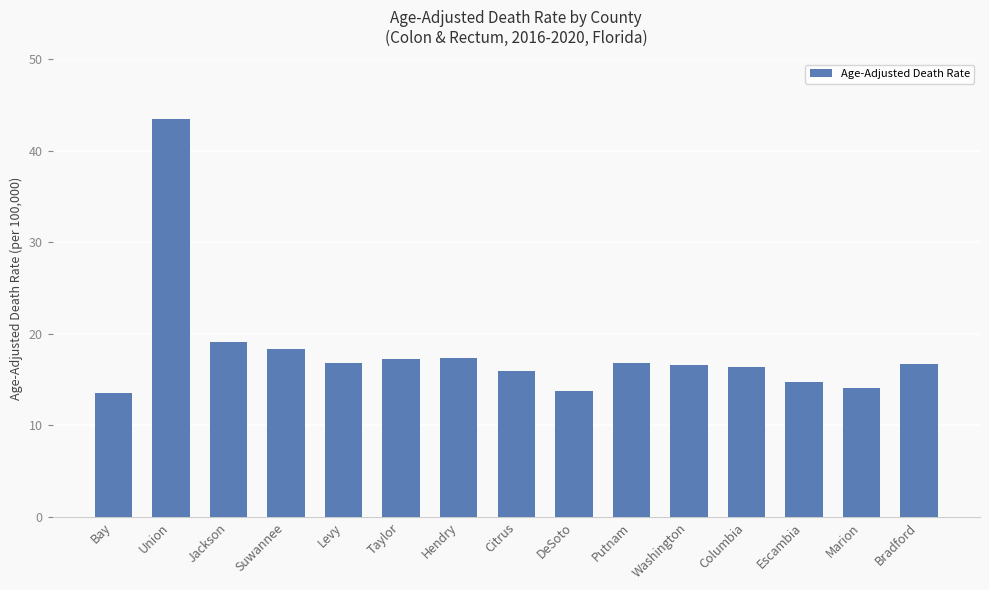

What is the ratio of the value at Hendry to the value at Columbia?

1.1